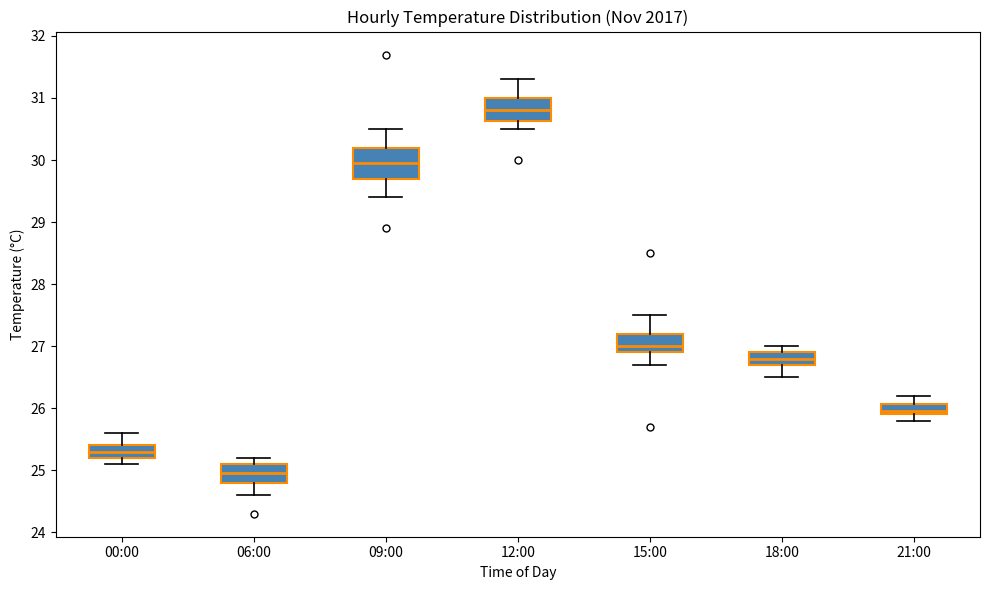

Which box has the highest median line?

12:00